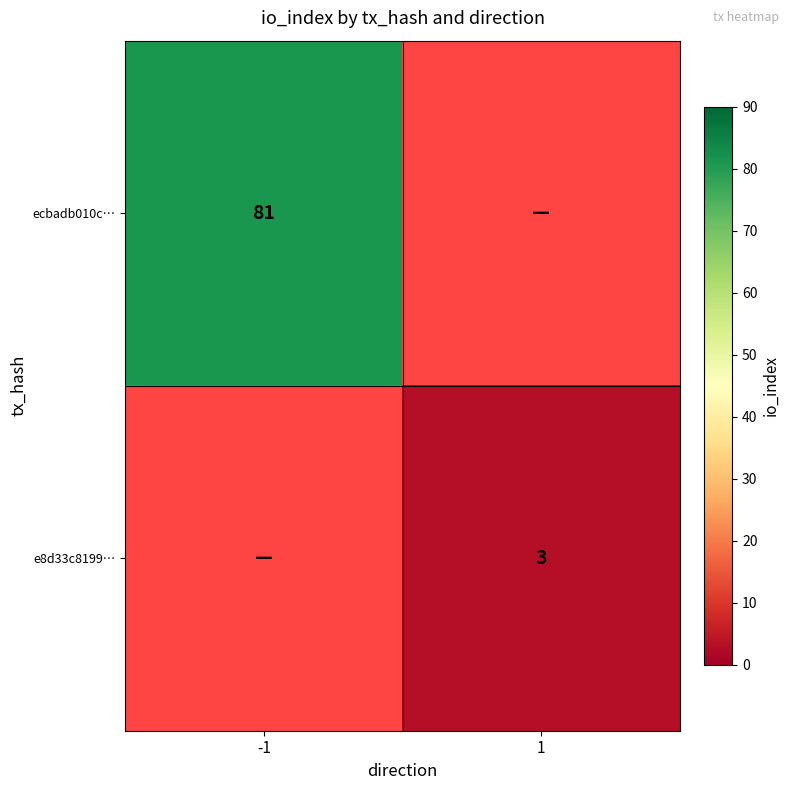

The value of e8d33c8199… at 1 is 3. True or false?

True